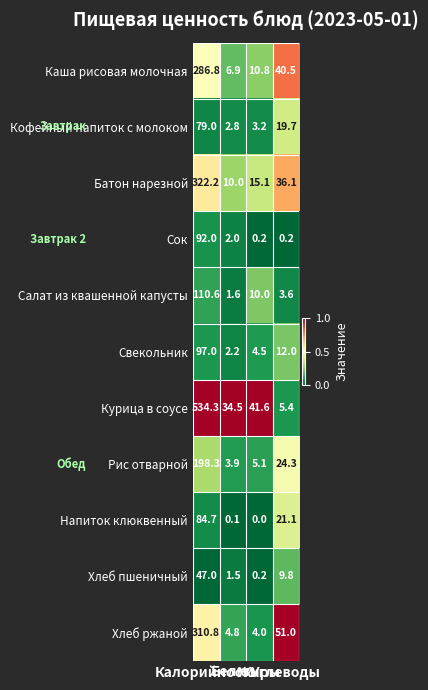

Which series has the widest spread of values?

Курица в соусе